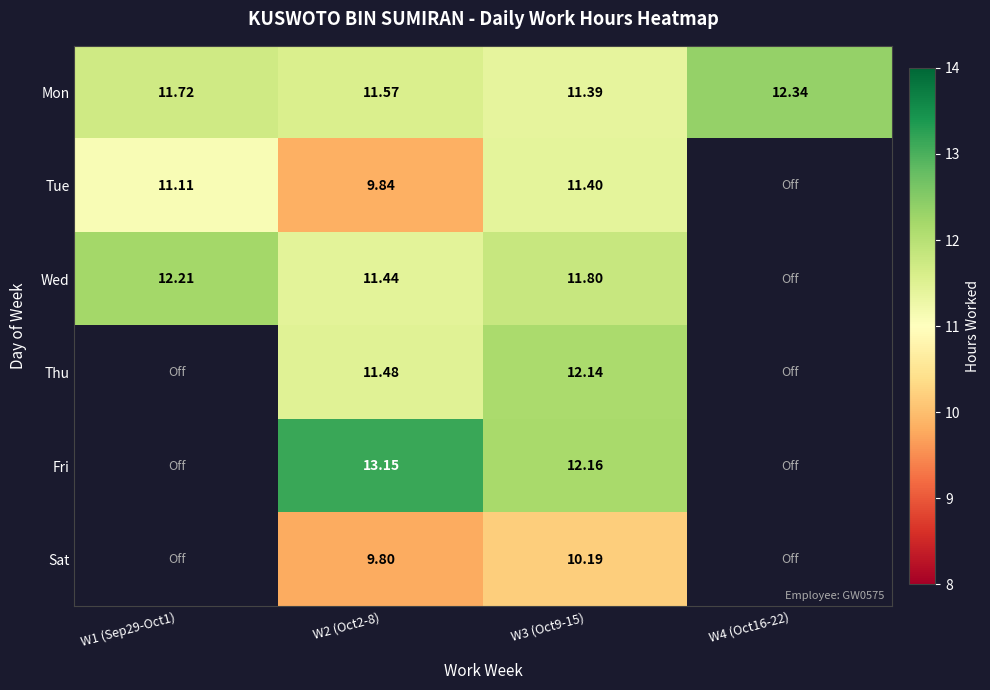

The value of Tue at W2 (Oct2-8) is 9.8. True or false?

True